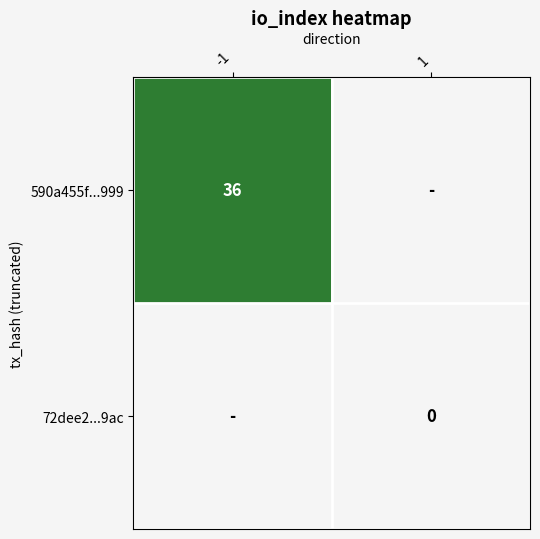

Is it true that 590a455f...999 equals 36 at -1?

True